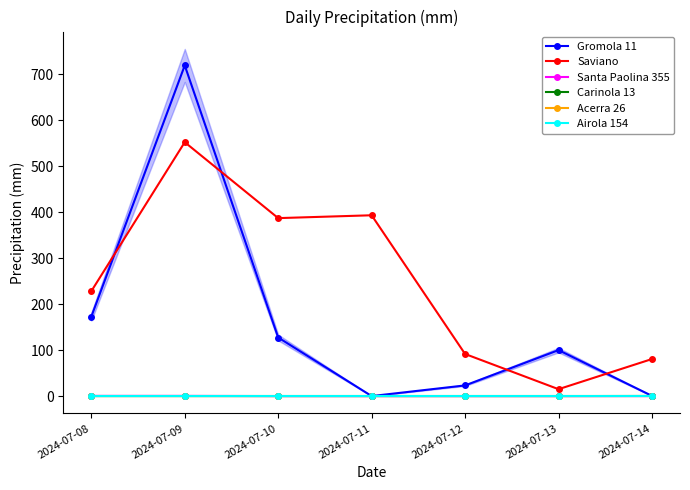

Is the value of Airola 154 at 2024-07-12 greater than the value of Santa Paolina 355 at 2024-07-13?

No